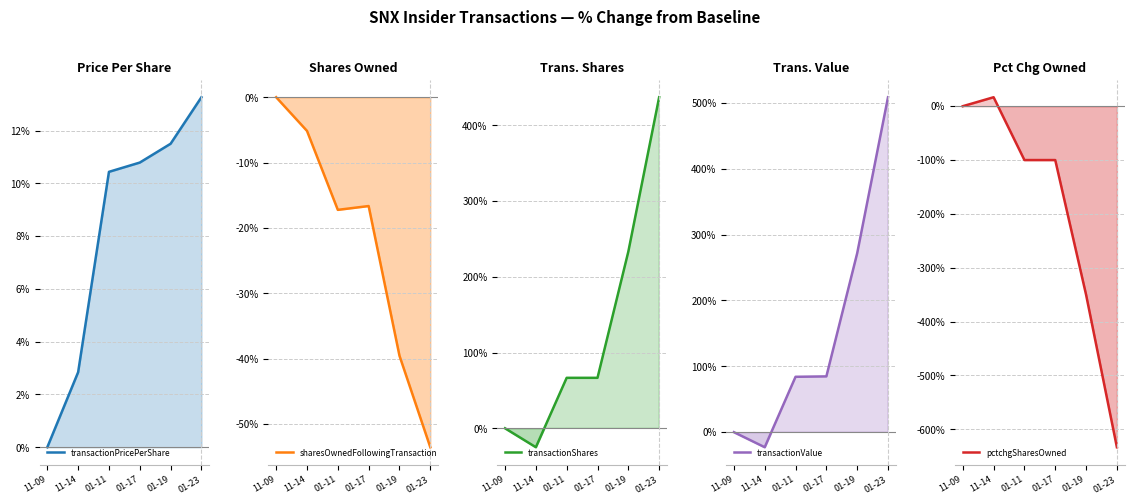

Reading left to right, extract all data points from this chart.

transactionPricePerShare: 11-09=0.0	11-14=2.8	01-11=10.4	01-17=10.8	01-19=11.5	01-23=13.3
sharesOwnedFollowingTransaction: 11-09=0.0	11-14=-5.2	01-11=-17.2	01-17=-16.7	01-19=-39.6	01-23=-53.6
transactionShares: 11-09=0.0	11-14=-25.0	01-11=66.7	01-17=66.7	01-19=233.3	01-23=437.2
transactionValue: 11-09=0.0	11-14=-22.9	01-11=84.1	01-17=84.7	01-19=271.7	01-23=508.5
pctchgSharesOwned: 11-09=0.0	11-14=16.7	01-11=-100.0	01-17=-100.0	01-19=-350.0	01-23=-633.3